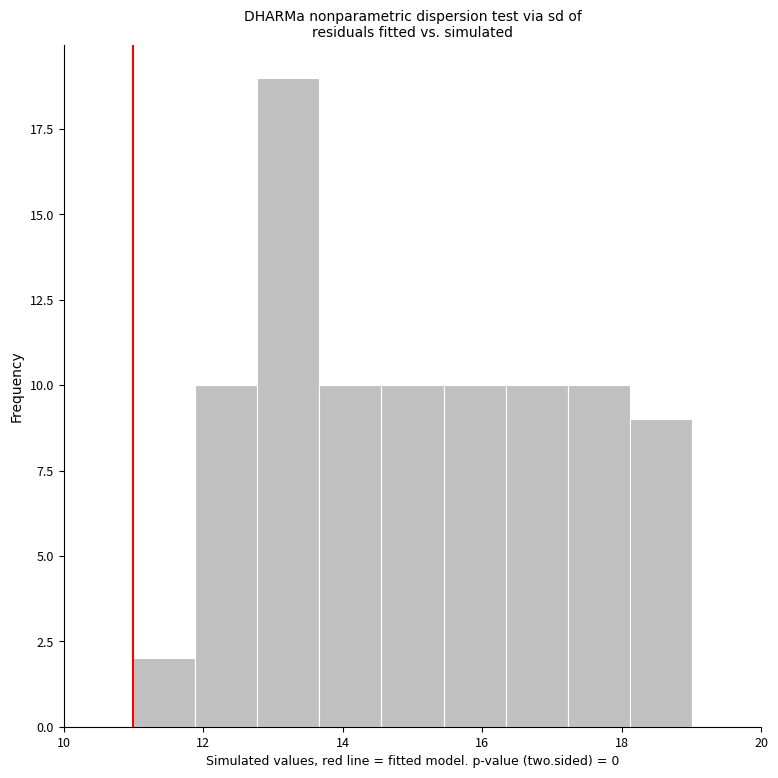

What is the height of the bar covering 11.0 to 11.8 on the x-axis? Neither the bar edges nor the heights are printed on the chart, so give them approximately, as read against the axes.

2